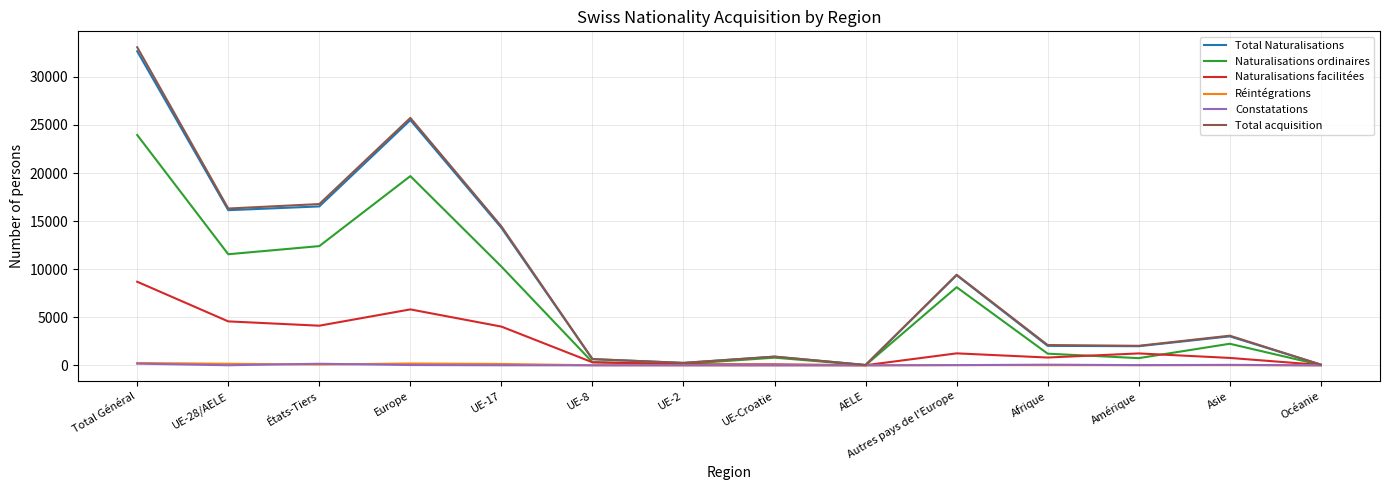

What is the difference between the Réintégrations values at UE-28/AELE and Afrique?

146